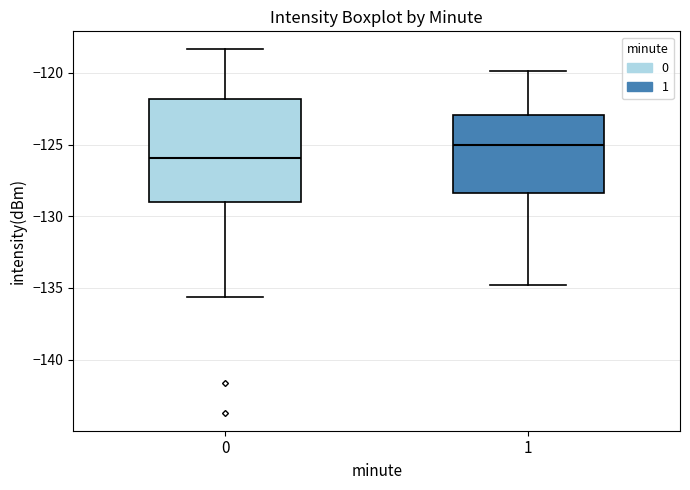

Comparing the boxes themselves (not the whiskers), which one is the tallest?

0